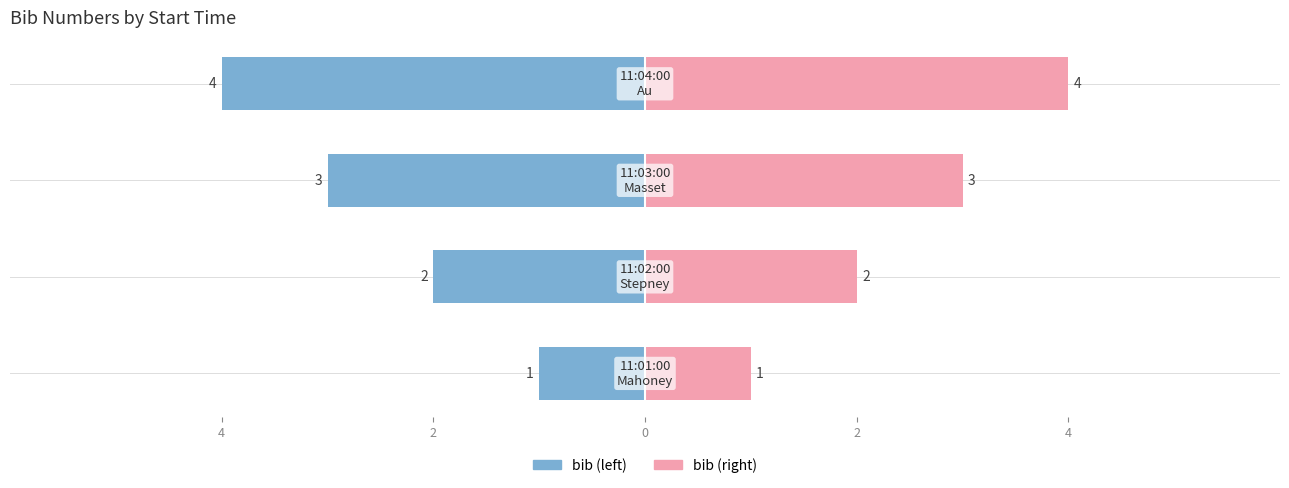

Where does the data first go above 3?

11:04:00